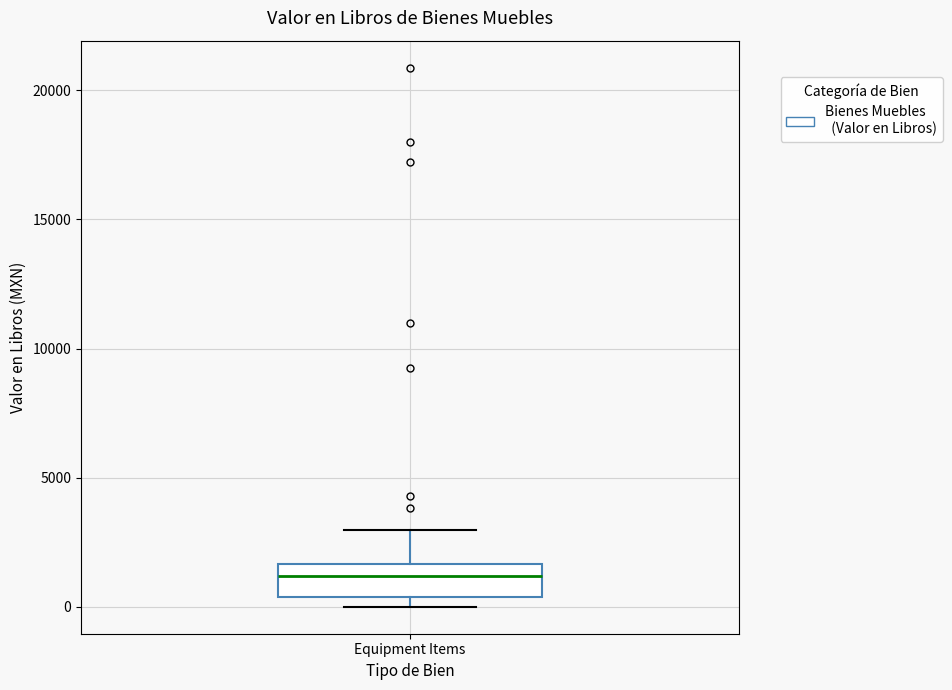

Where is the lower edge of the box for Equipment Items on the y-axis? The values are not printed on the chart, so give them approximately, as read against the axis.

500